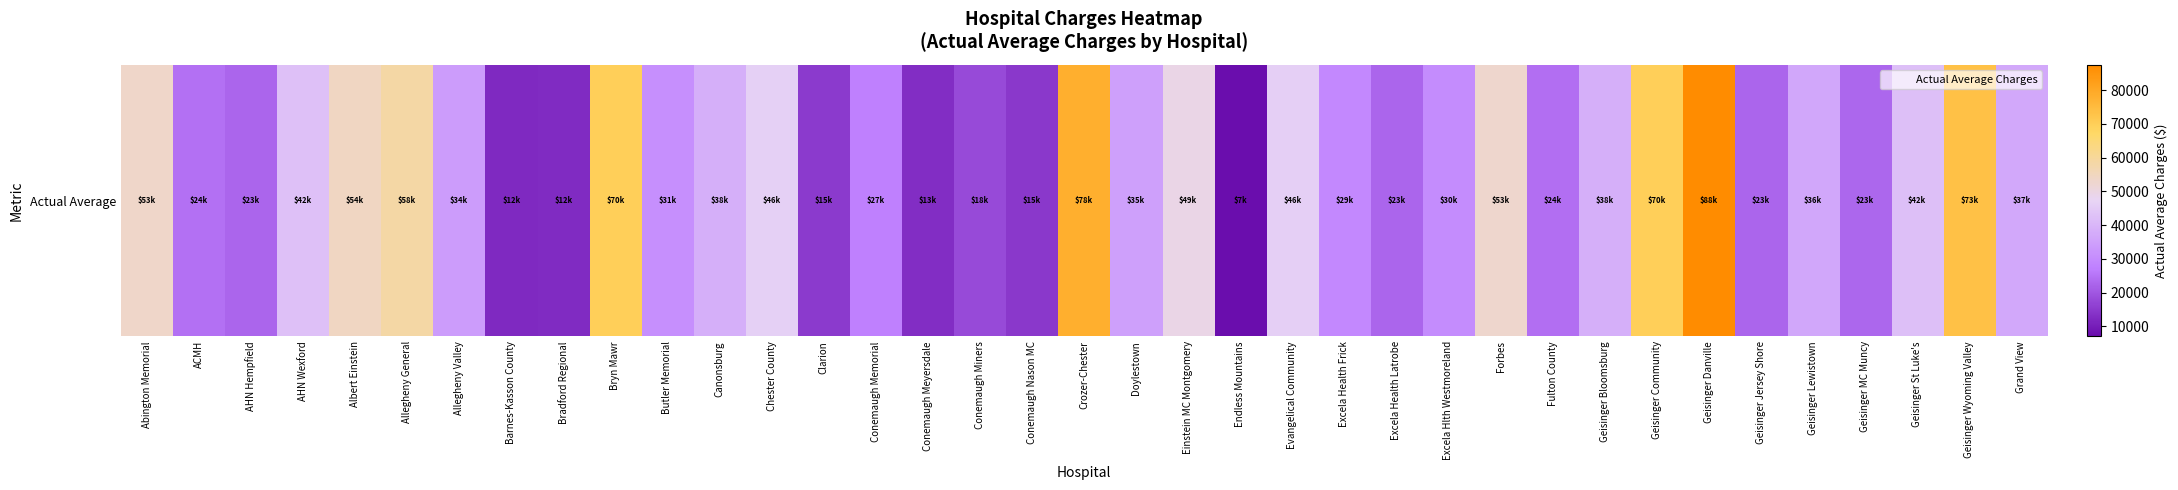

List the labels in order of value, largest first.

Geisinger Danville, Crozer-Chester, Geisinger Wyoming Valley, Bryn Mawr, Geisinger Community, Allegheny General, Albert Einstein, Abington Memorial, Forbes, Einstein MC Montgomery, Chester County, Evangelical Community, AHN Wexford, Geisinger St Luke's, Canonsburg, Geisinger Bloomsburg, Grand View, Geisinger Lewistown, Doylestown, Allegheny Valley, Butler Memorial, Excela Hlth Westmoreland, Excela Health Frick, Conemaugh Memorial, ACMH, Fulton County, Geisinger MC Muncy, AHN Hempfield, Excela Health Latrobe, Geisinger Jersey Shore, Conemaugh Miners, Clarion, Conemaugh Nason MC, Conemaugh Meyersdale, Bradford Regional, Barnes-Kasson County, Endless Mountains